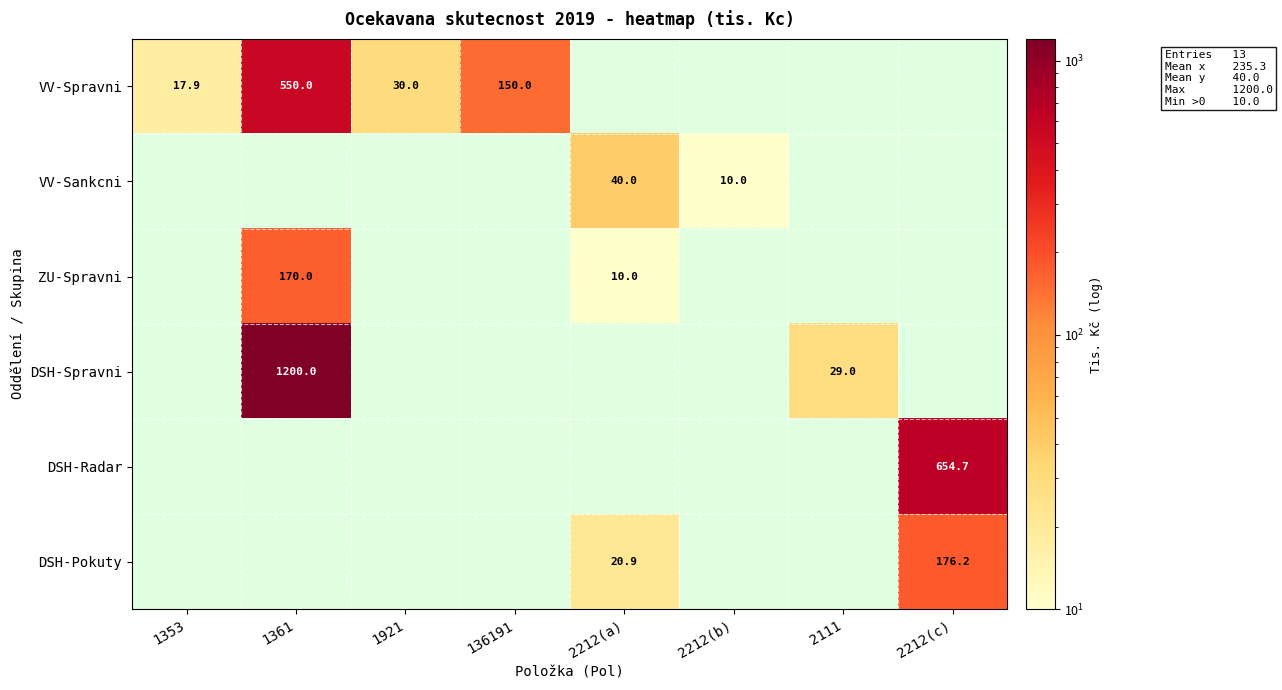

True or false: DSH-Radar has a value of 654.7 at 2212(c).

True